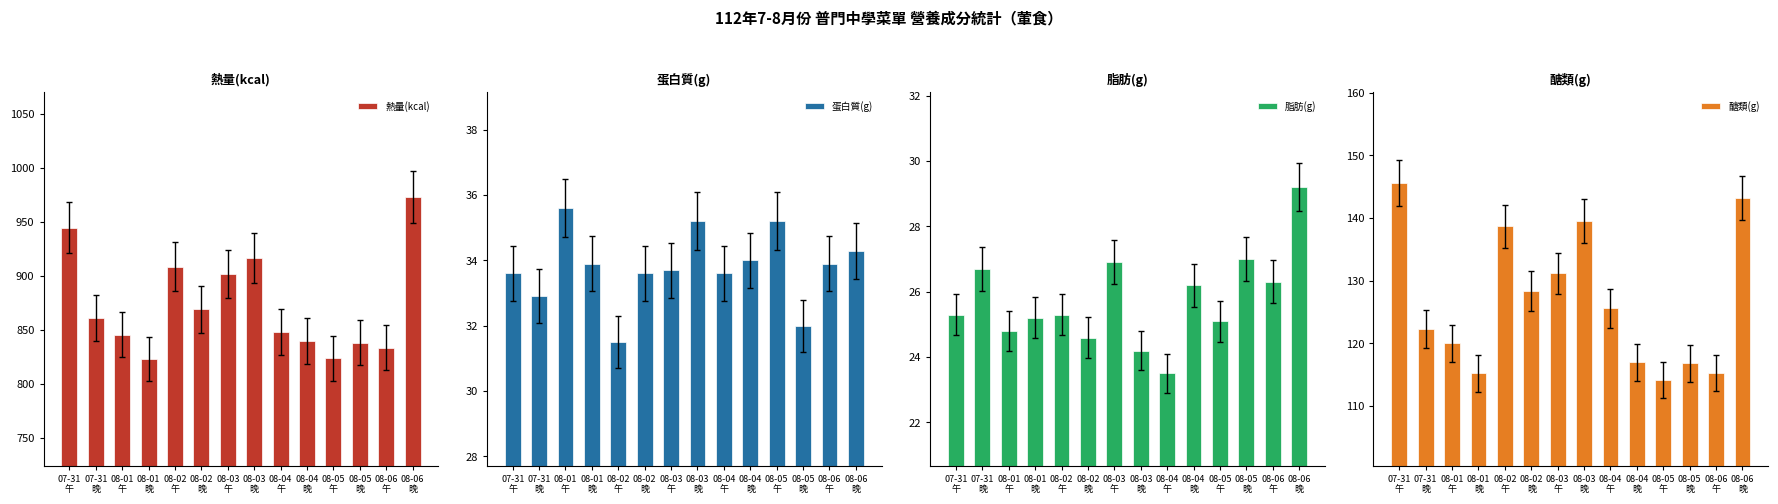

The 醣類(g) series shows 49.2 at 07-31
晚. True or false?

False